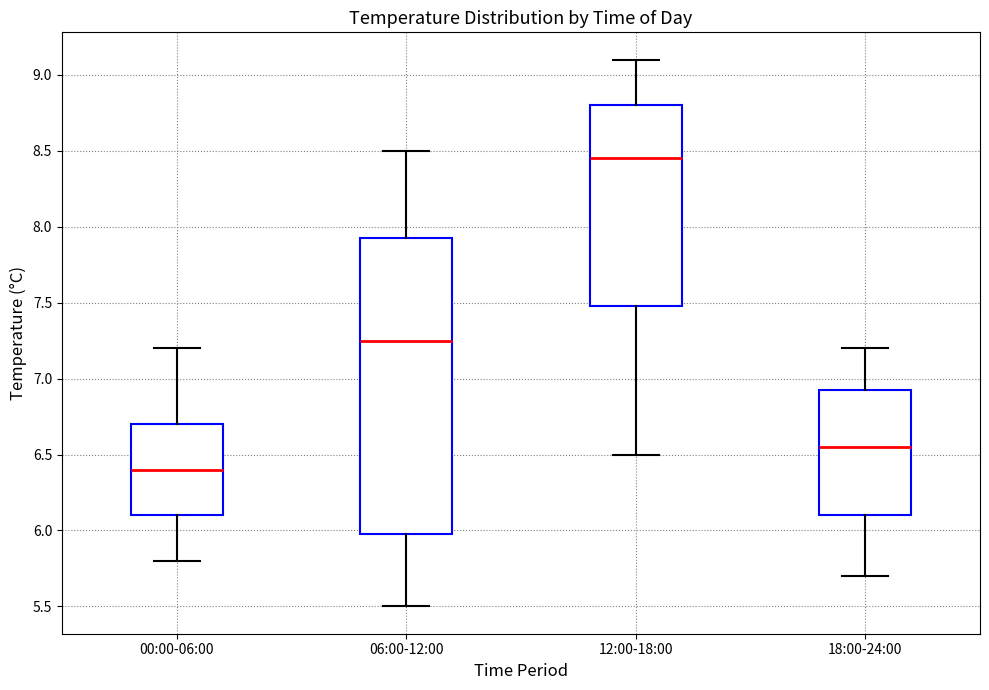

Reading left to right, transcribe this box plot: for each box, give where its median line is, the range the box spans, and where its two whiskers end, as read against the y-axis. The values are not printed on the chart, so give them approximately, as read against the axis.

00:00-06:00: median 6.40, box 6.10 to 6.70, whiskers 5.80 to 7.20
06:00-12:00: median 7.25, box 6.00 to 7.95, whiskers 5.50 to 8.50
12:00-18:00: median 8.45, box 7.50 to 8.80, whiskers 6.50 to 9.10
18:00-24:00: median 6.55, box 6.10 to 6.95, whiskers 5.70 to 7.20